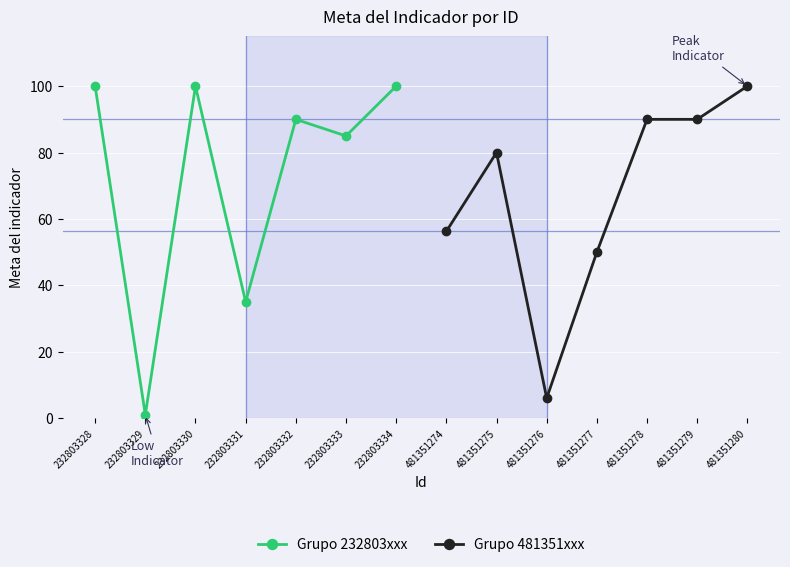

How many lines are shown in the chart?

2